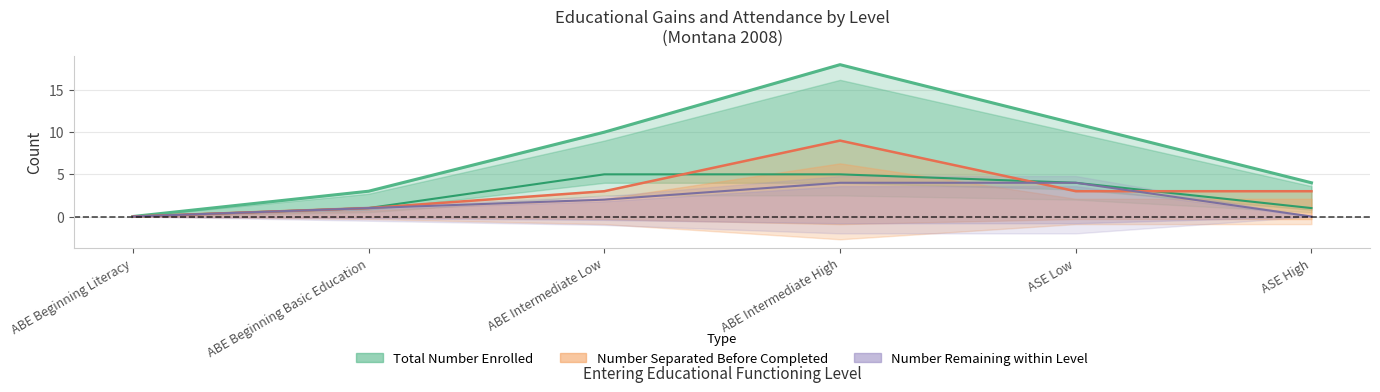

Is it true that Total Number Enrolled equals -9 at ABE Beginning Literacy?

False